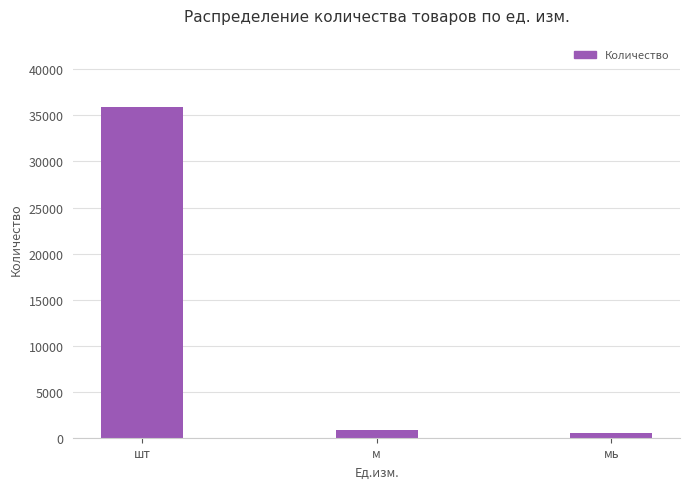

How many data points does each series have?

3